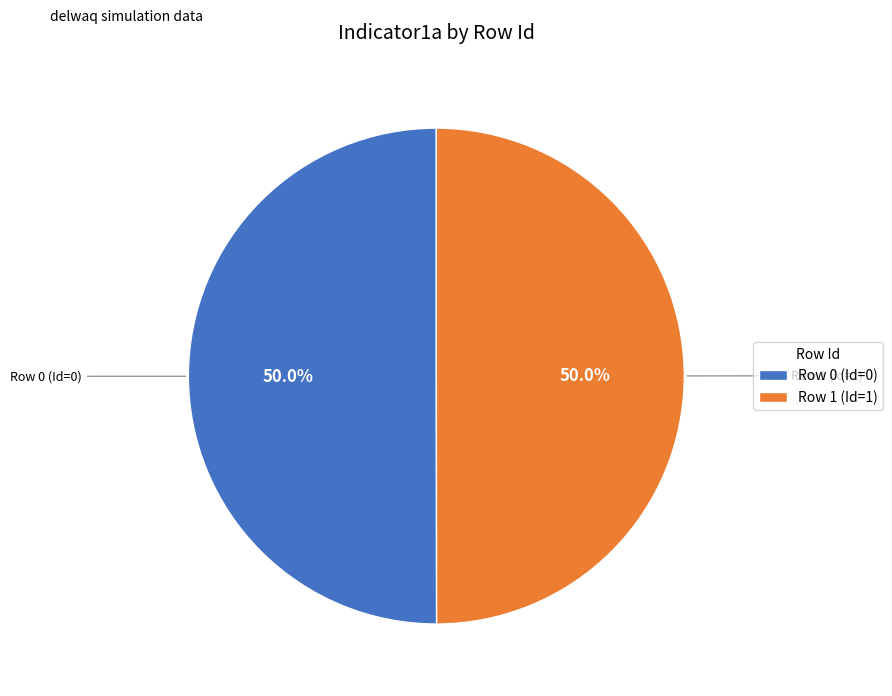

Combined, do Row 1 (Id=1) and Row 0 (Id=0) account for over 50%?

Yes